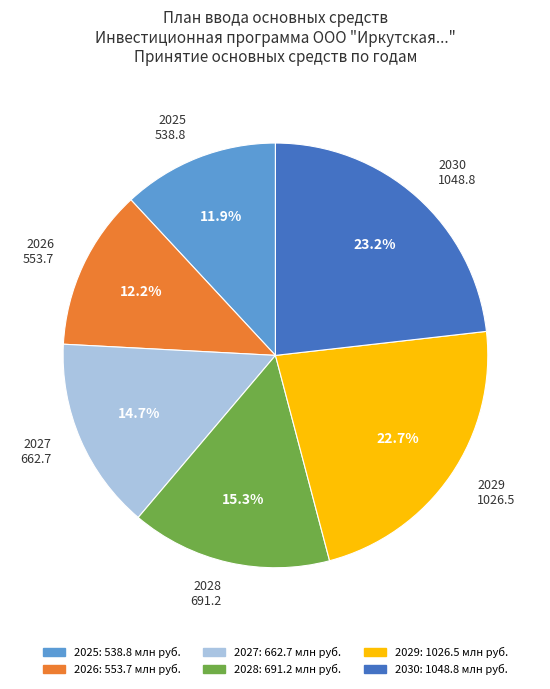

True or false: 2025 accounts for 12% of the total.

True